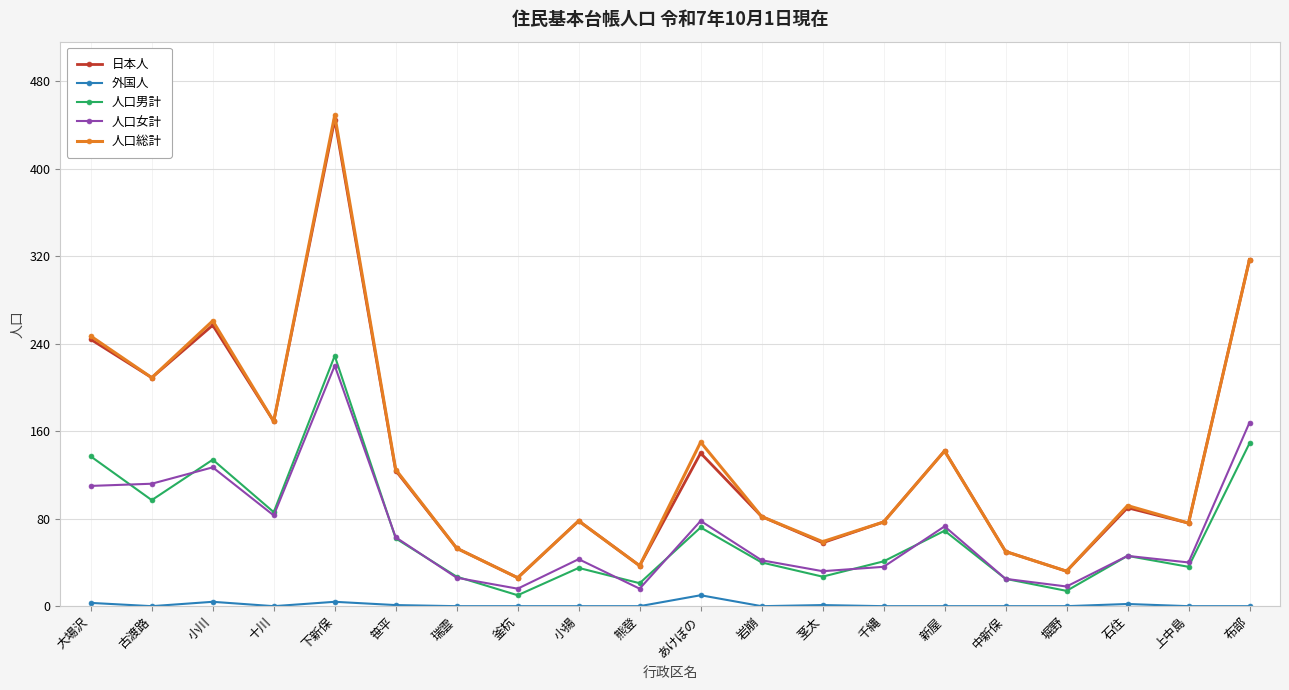

The value of 外国人 at 新屋 is 0. True or false?

True